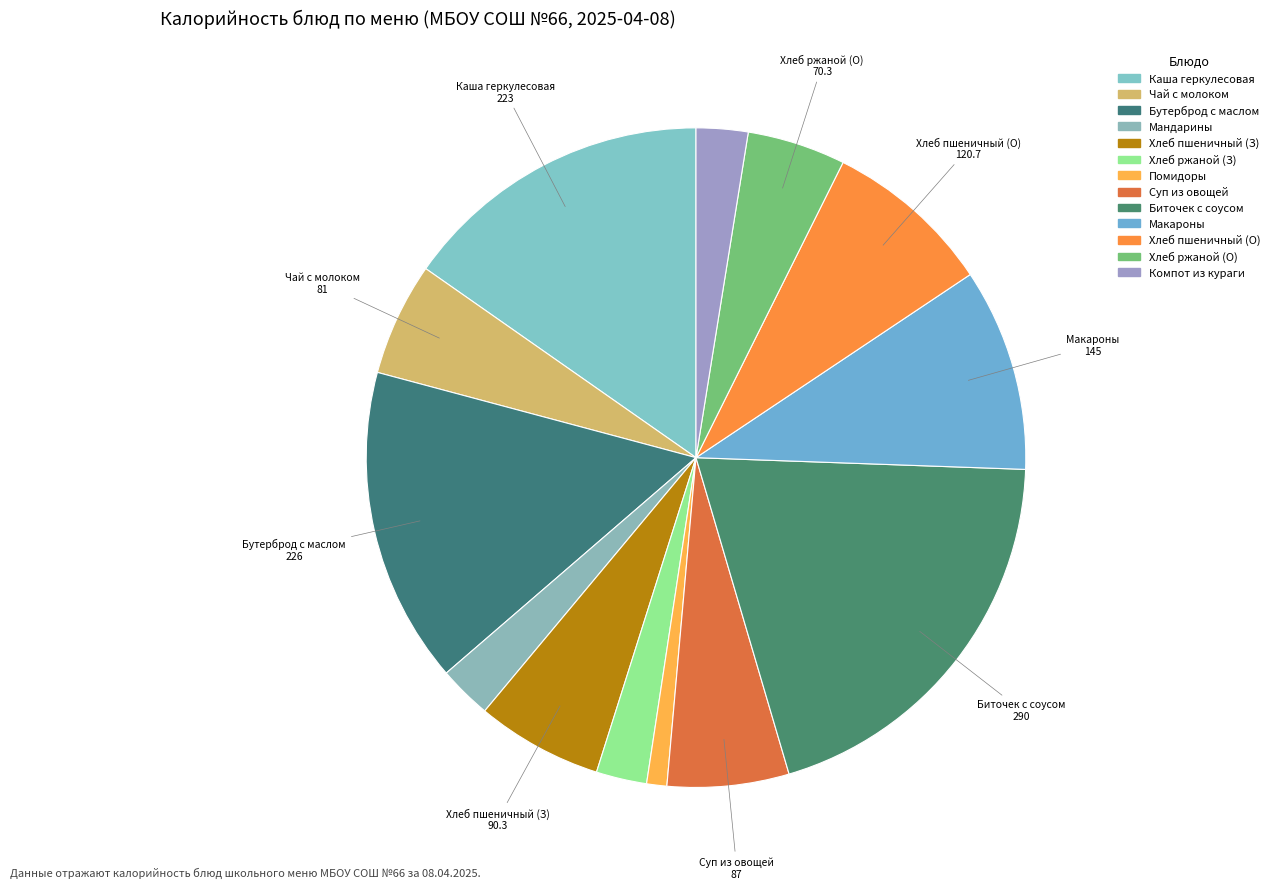

Is there any slice that represents more than half of the pie?

No